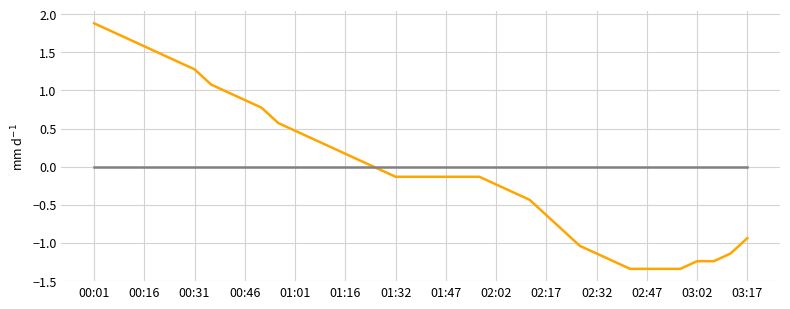

How many lines are shown in the chart?

2